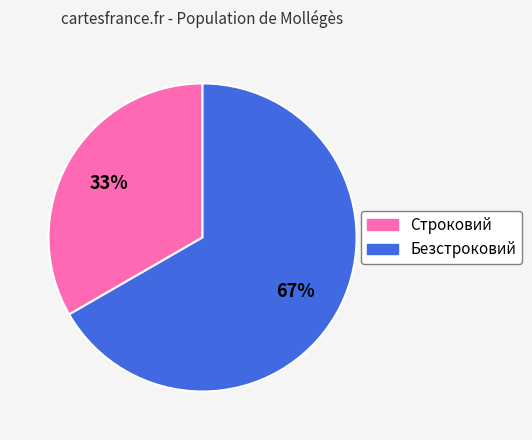

What percentage is the Строковий slice, to the nearest percent?

33%